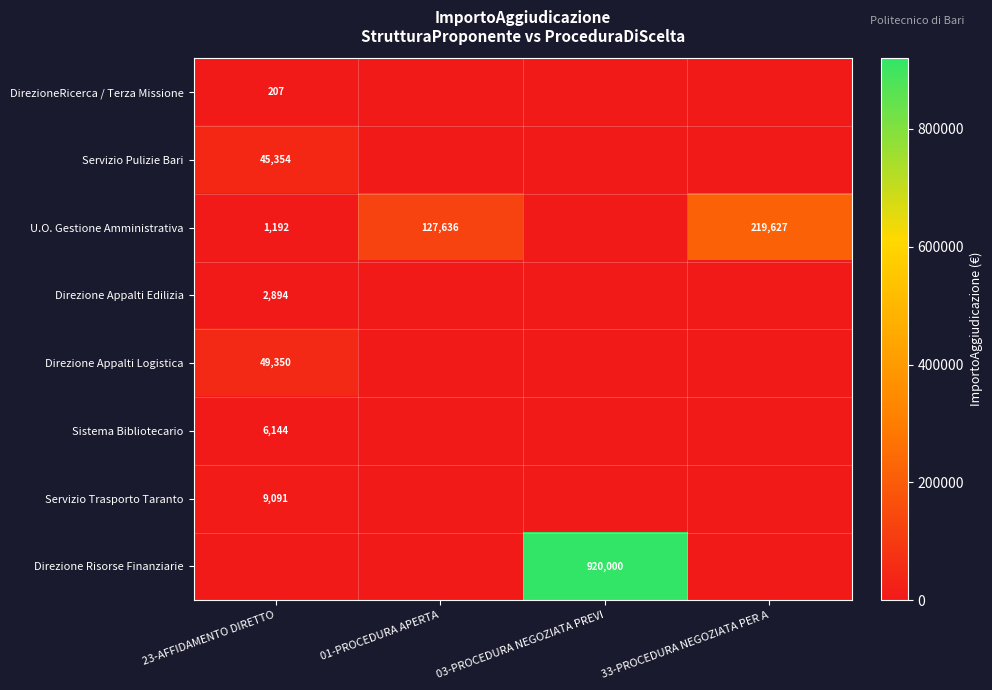

The Servizio Trasporto Taranto series shows 14598 at 23-AFFIDAMENTO DIRETTO. True or false?

False